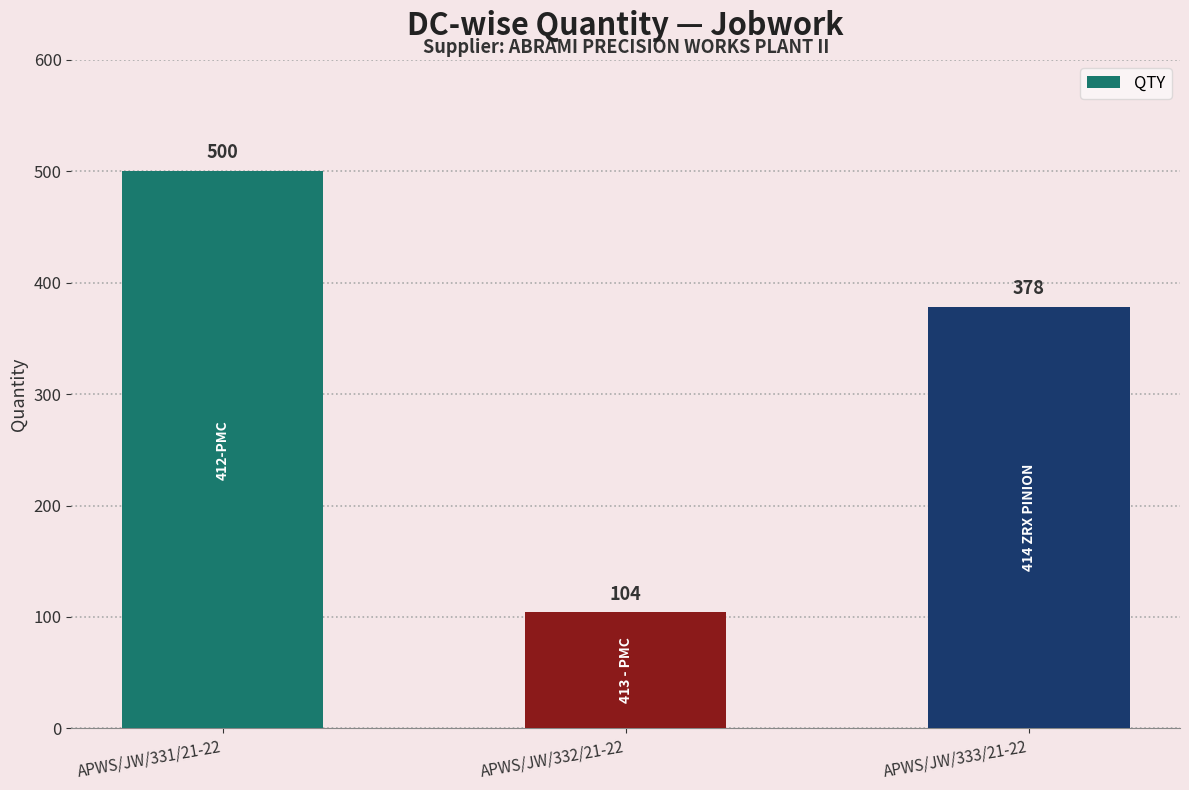

How many data points are less than 378?

1